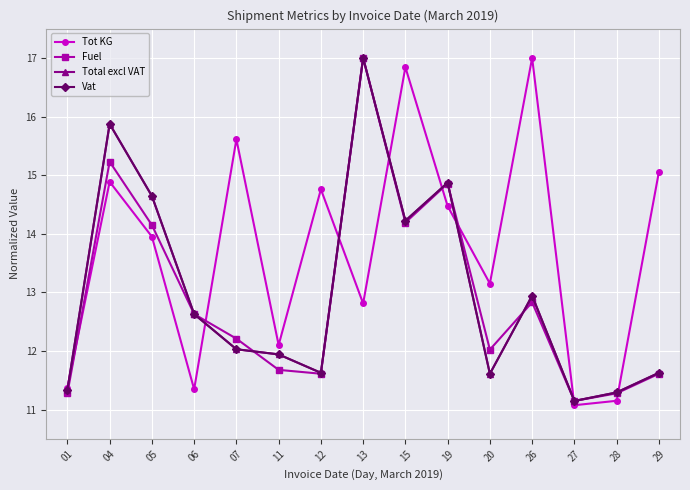

Is the value of Vat at 13 greater than the value of Tot KG at 19?

Yes